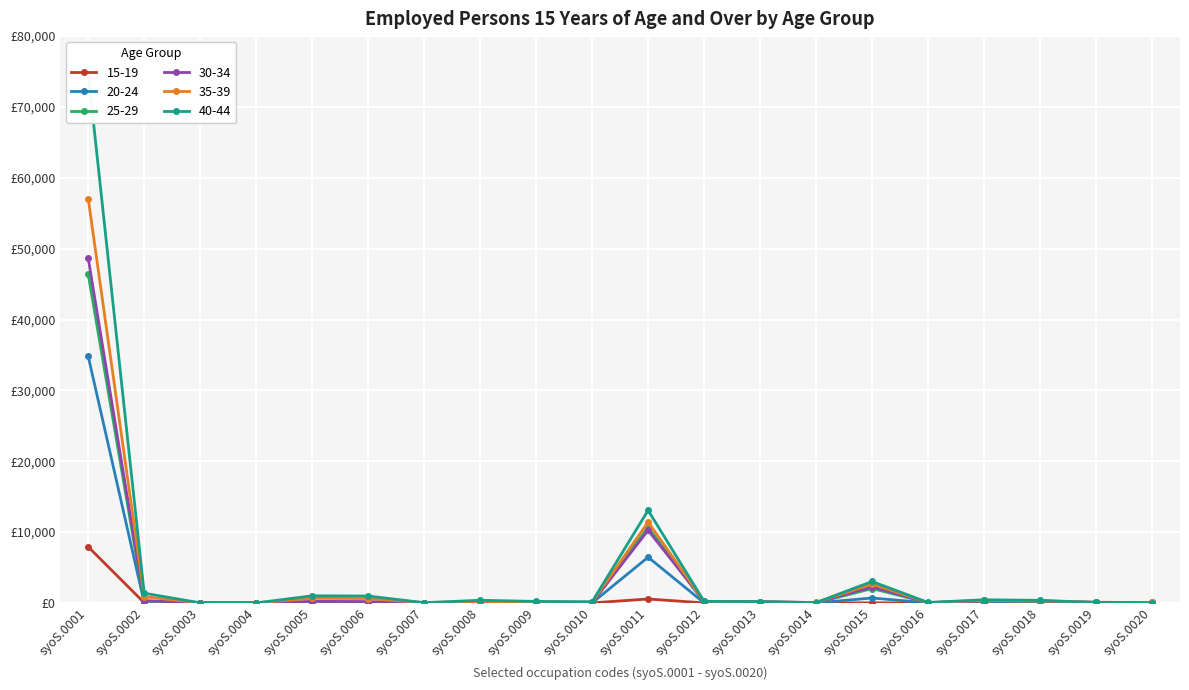

What is the difference between the highest and lowest values at syoS.0020?

70